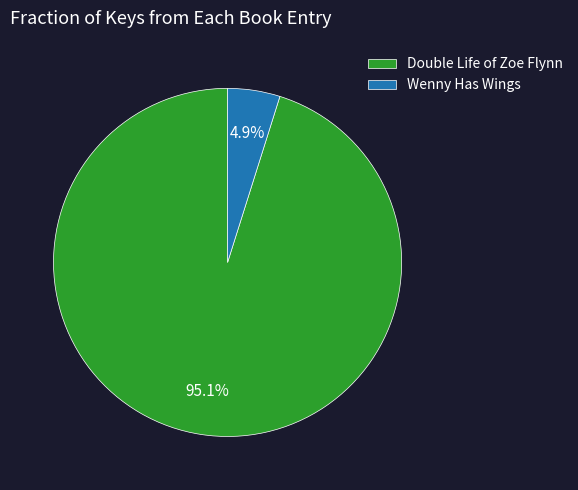

What percentage do Wenny Has Wings and Double Life of Zoe Flynn together represent?

100.0%